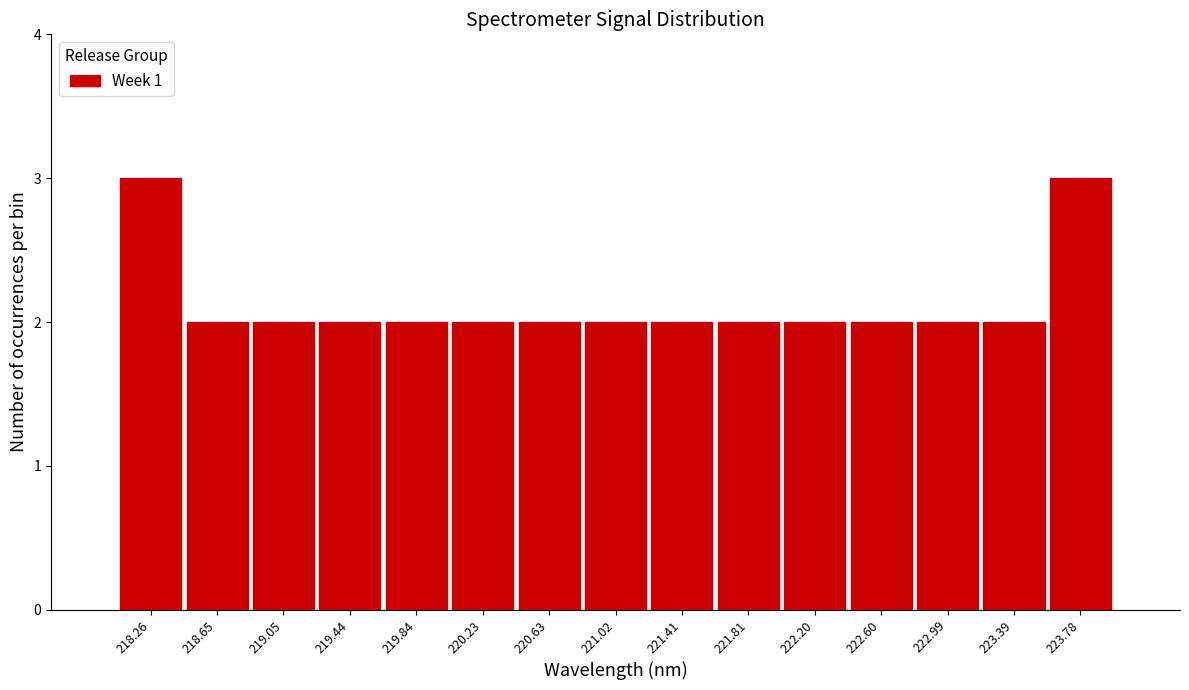

Reading left to right, transcribe all the data shown in this chart.

3	2	2	2	2	2	2	2	2	2	2	2	2	2	3